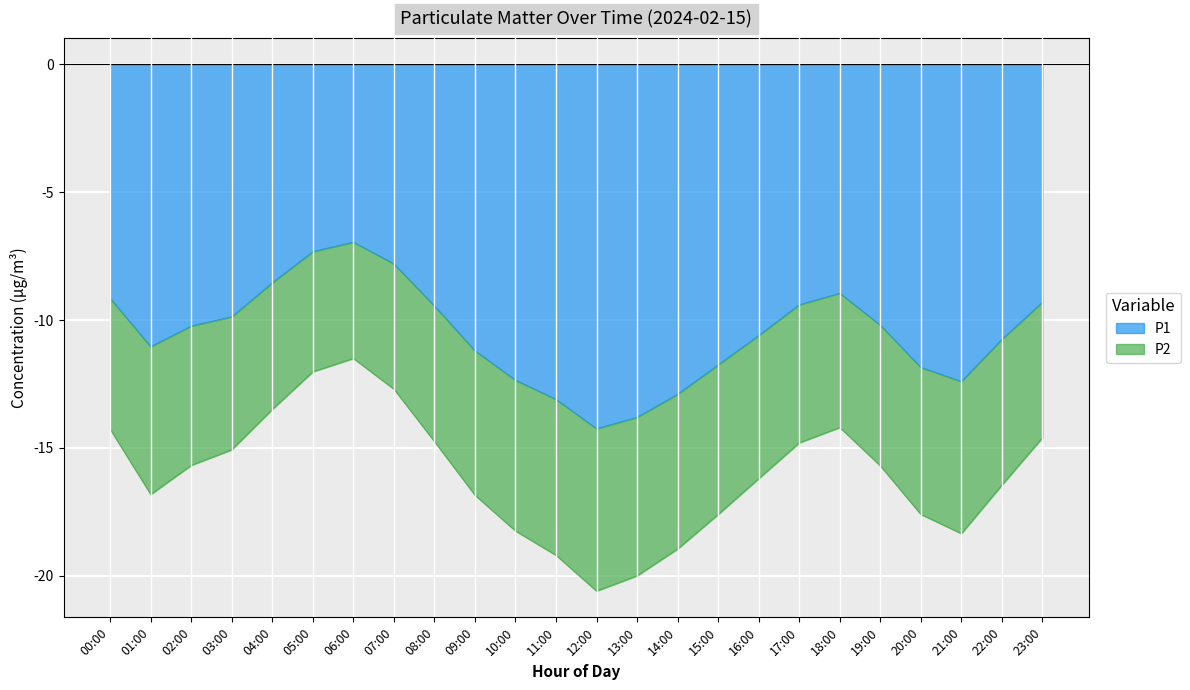

The P2 series shows -12.7 at 07:00. True or false?

True